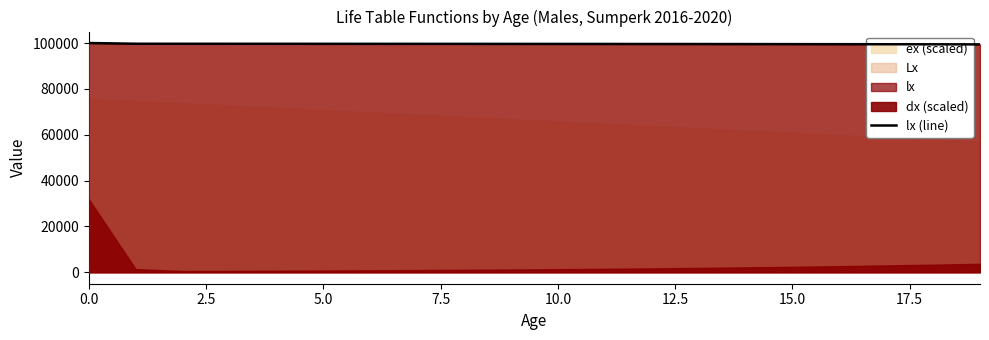

What is the value of the 12th point from the left?

99587.9